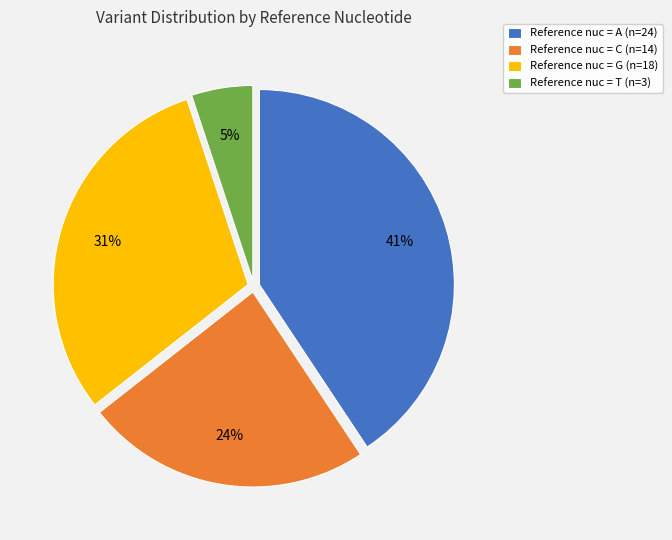

Do Reference nuc = C (n=14) and Reference nuc = A (n=24) together represent more than half of the pie?

Yes